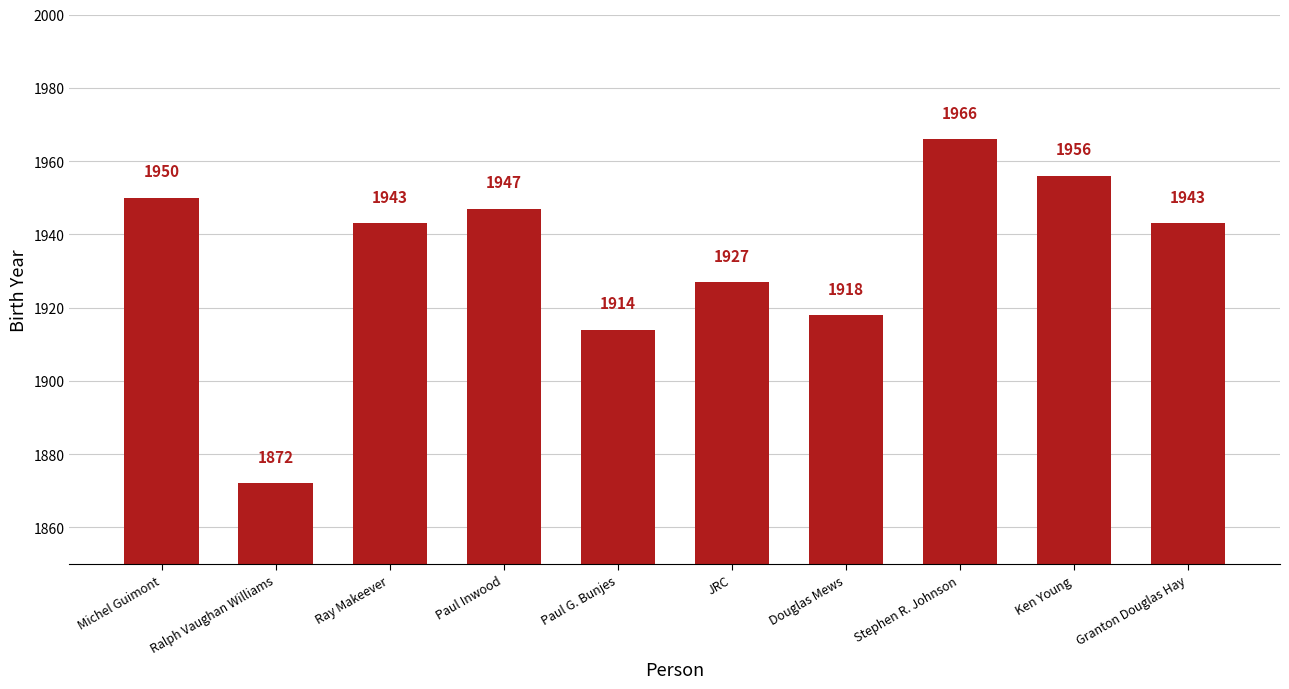

What is the sum of all values?

19336